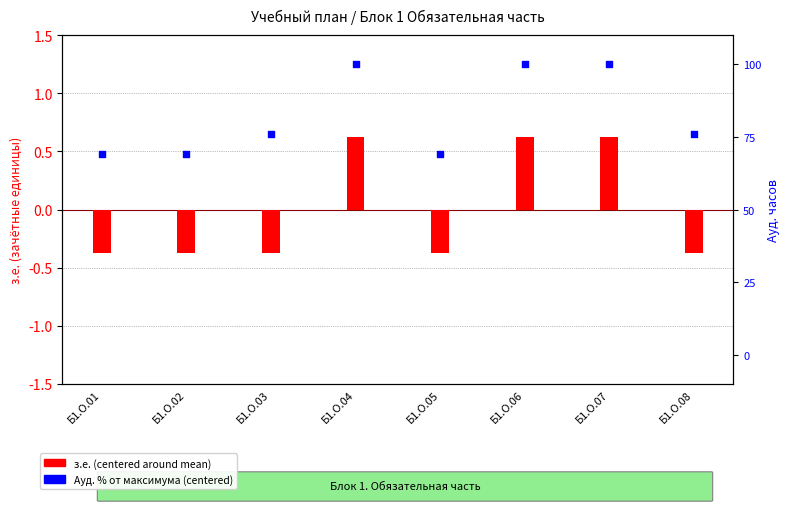

What is the total value across all series at Б1.О.01?

18.6